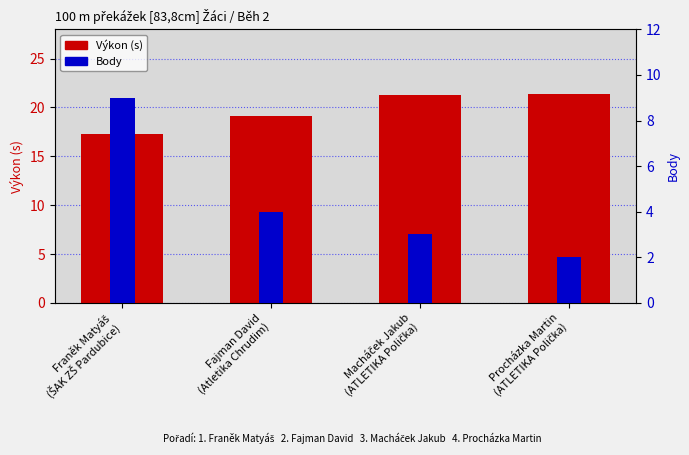

At which label does Výkon (s) first exceed 21?

Macháček Jakub
(ATLETIKA Polička)